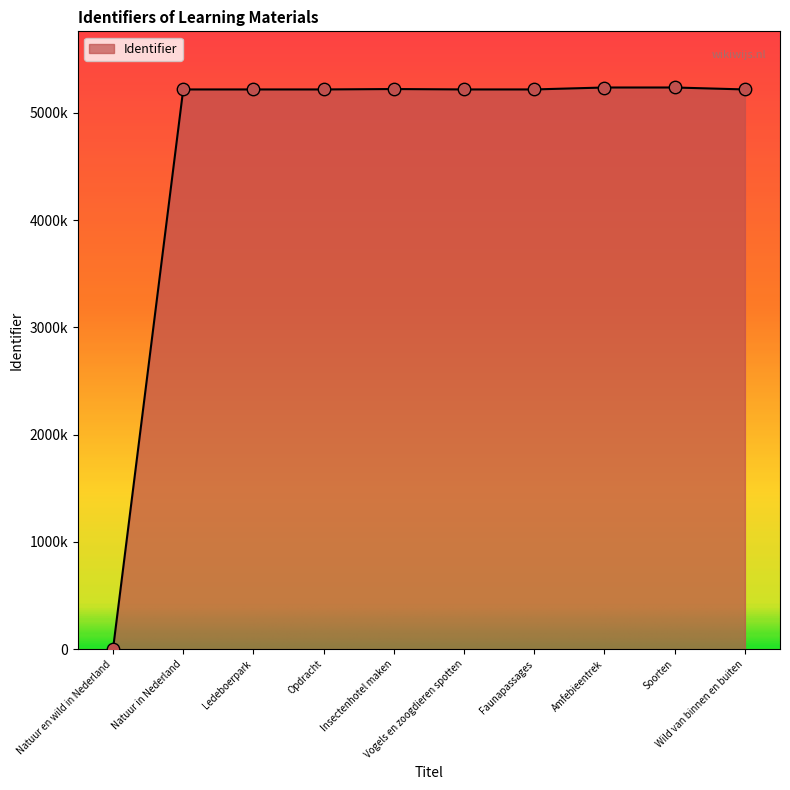

What is the change in value from Natuur en wild in Nederland to Natuur in Nederland?

+5217784